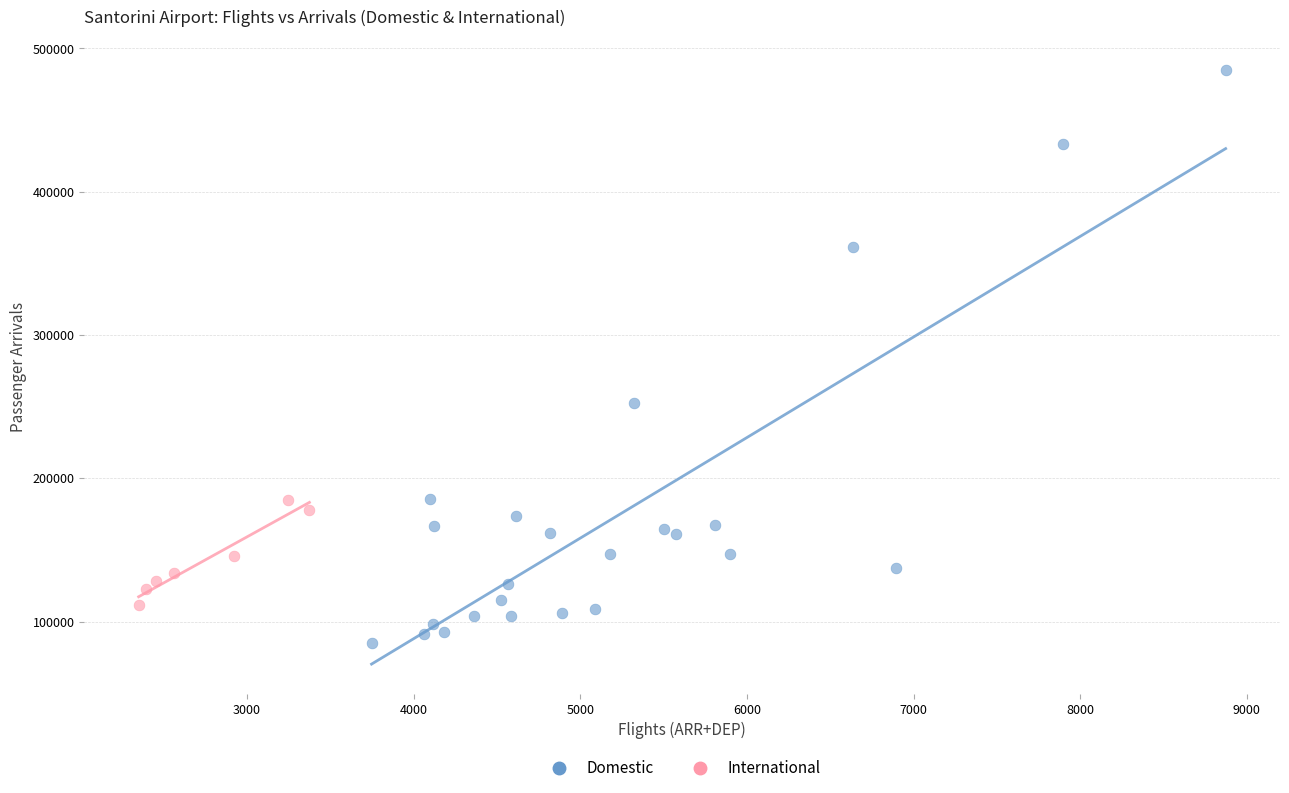

Which series contains the highest Y value?

Domestic